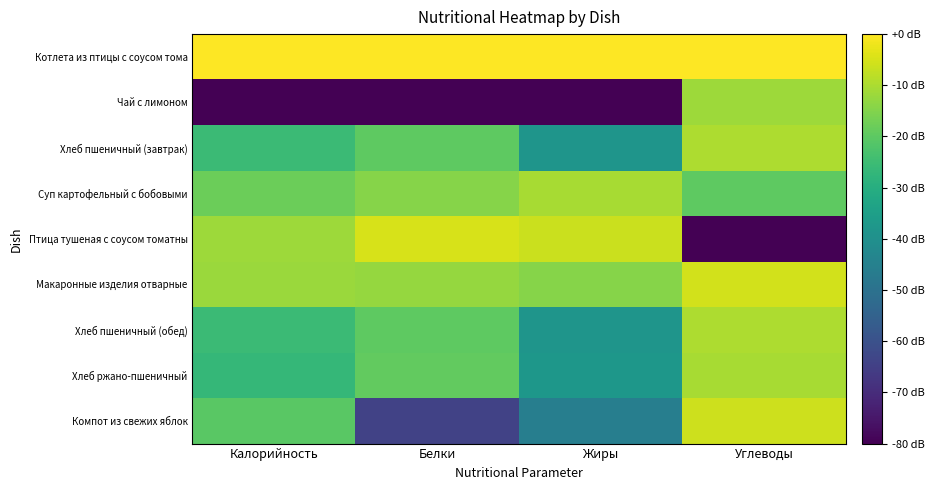

What is the spread (max minus min) of values at Жиры?

80.0